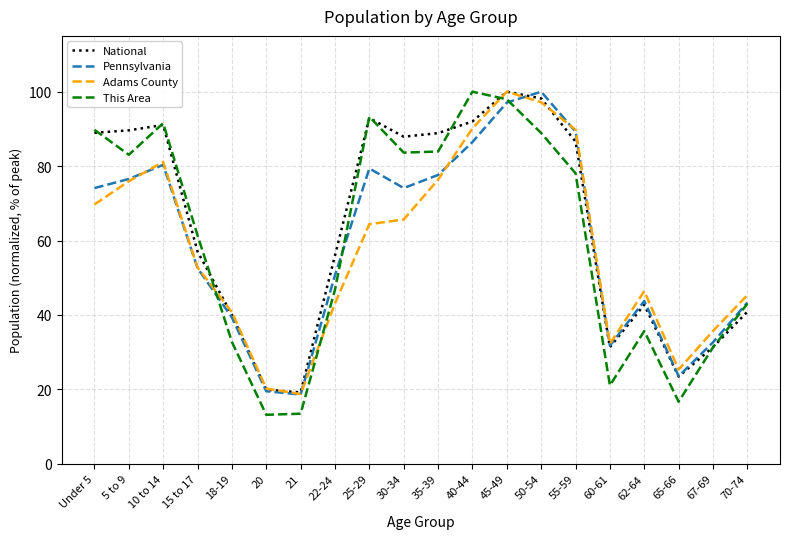

Does the chart display data point markers on the line(s)?

No